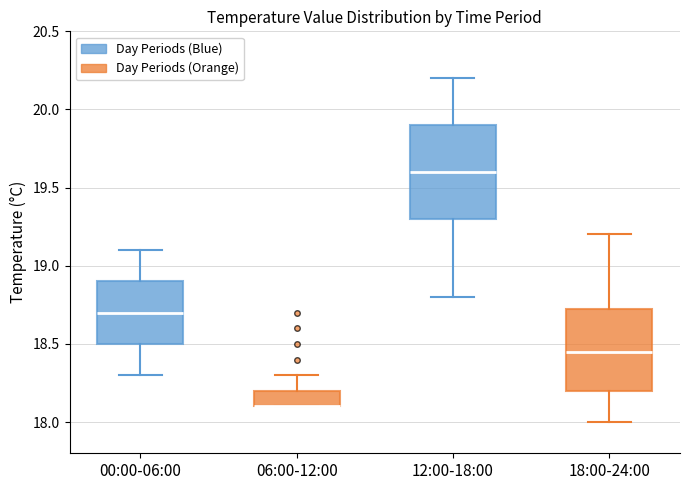

Reading left to right, transcribe this box plot: for each box, give where its median line is, the range the box spans, and where its two whiskers end, as read against the y-axis. The values are not printed on the chart, so give them approximately, as read against the axis.

00:00-06:00: median 18.70, box 18.50 to 18.90, whiskers 18.30 to 19.10
06:00-12:00: median 18.10 (drawn on the box's lower edge), box 18.10 to 18.20, whiskers 18.10 to 18.30
12:00-18:00: median 19.60, box 19.30 to 19.90, whiskers 18.80 to 20.20
18:00-24:00: median 18.45, box 18.20 to 18.75, whiskers 18.00 to 19.20